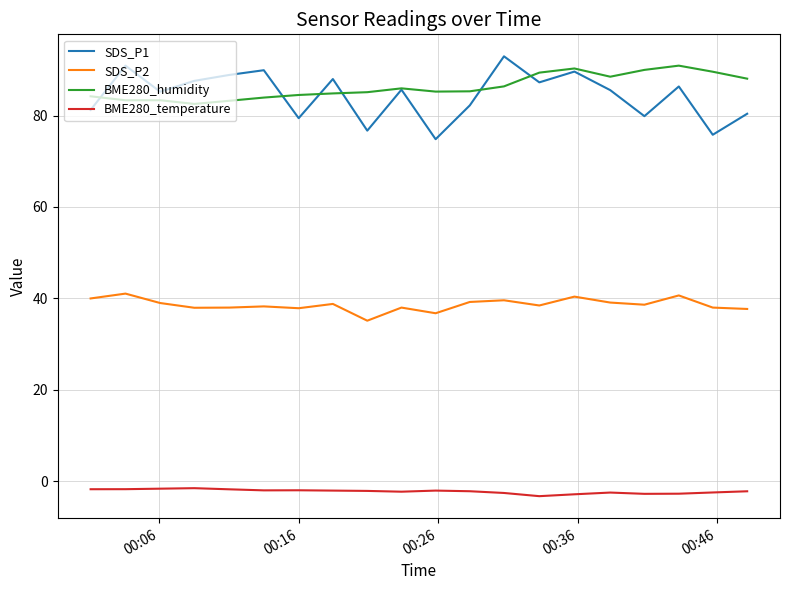

True or false: SDS_P2 and BME280_humidity intersect in this chart.

False